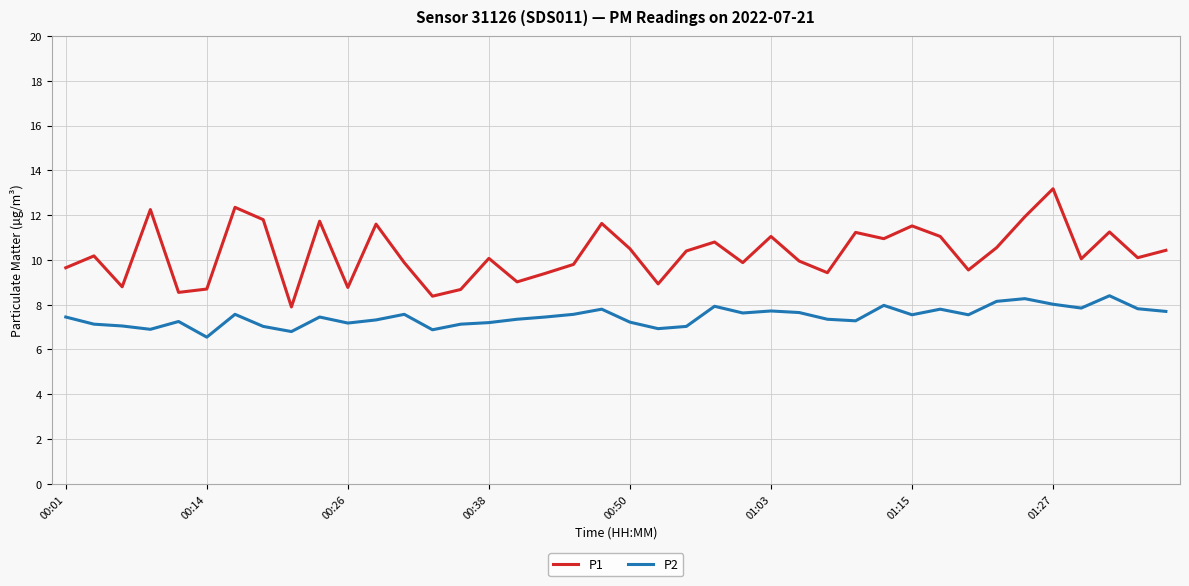

List the series in order of their overall mean, highest first.

P1, P2